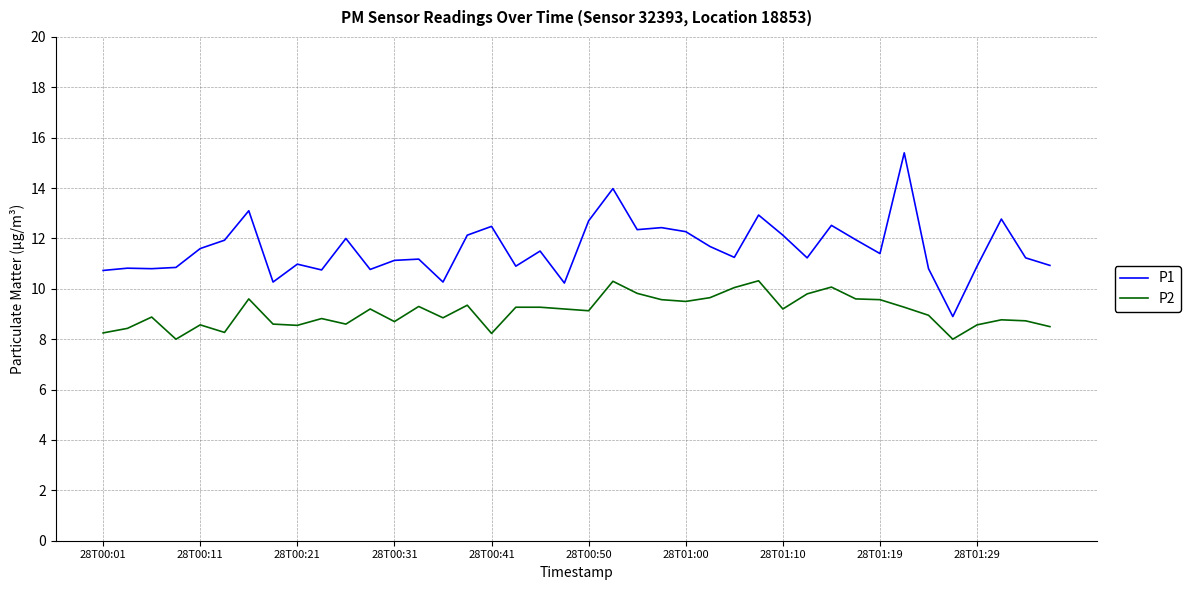

What is the lowest value of the P1 series?

8.9